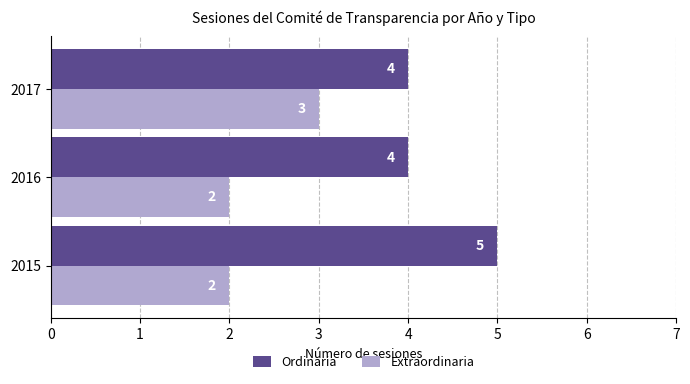

Is it true that Ordinaria equals 3 at 2017?

False